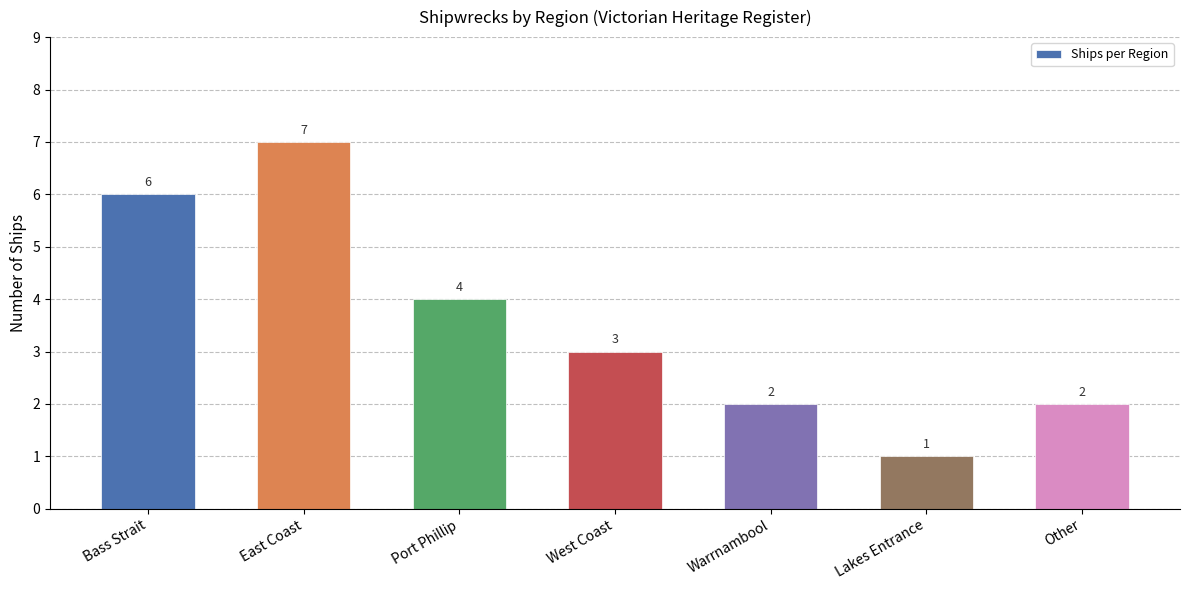

Is it true that the value at Port Phillip is 4?

True